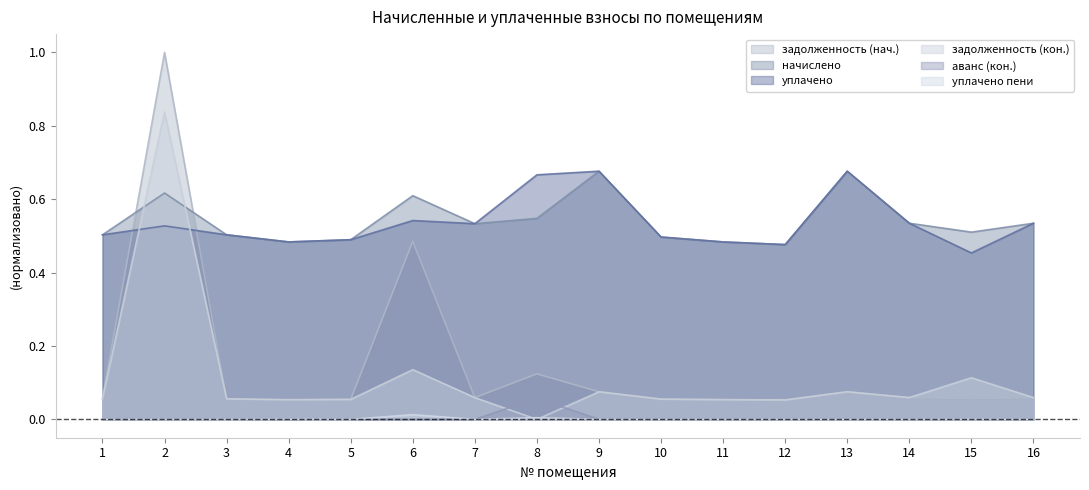

Rank the categories by задолженность (нач.) value from lowest to highest.

4, 12, 11, 5, 10, 1, 3, 15, 7, 14, 16, 9, 13, 8, 6, 2